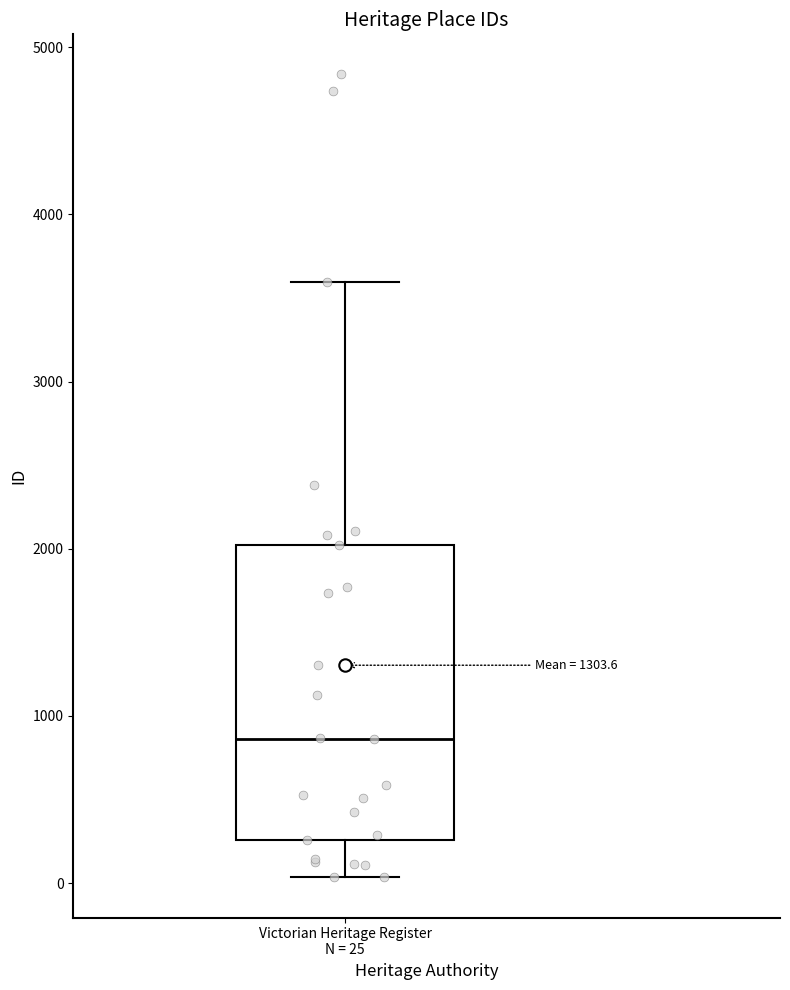

Read this box plot against the y-axis: the position of the median line, the range covered by the box, and the ends of both whiskers. The values are not printed on the chart, so give them approximately, as read against the axis.

median 900, box 300 to 2000, whiskers 0 to 3600